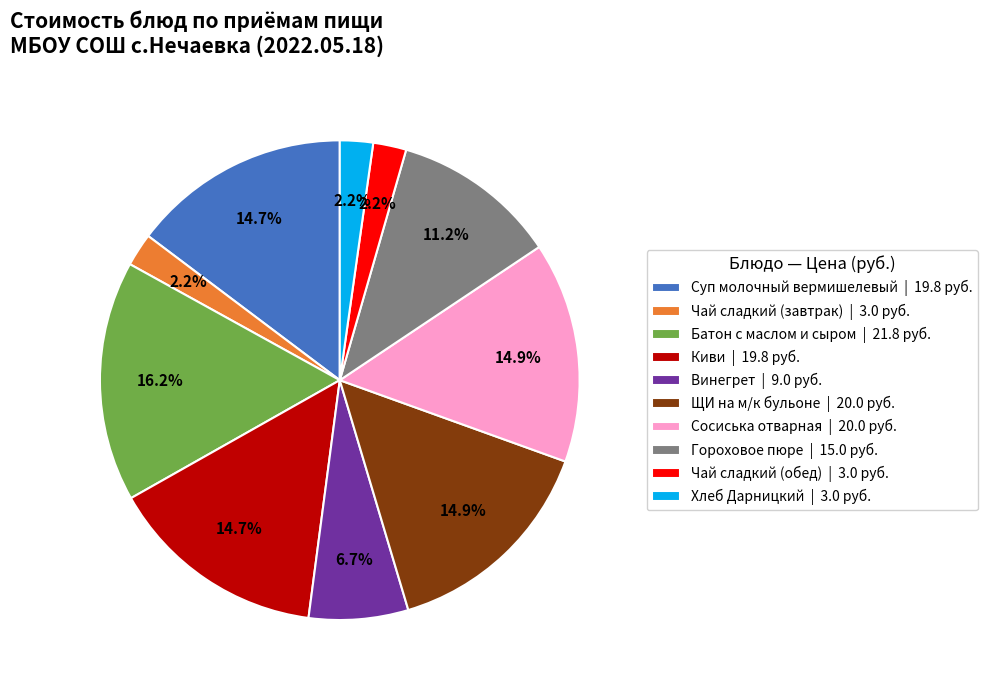

Is it true that Чай сладкий (обед) is 12% of the pie?

False